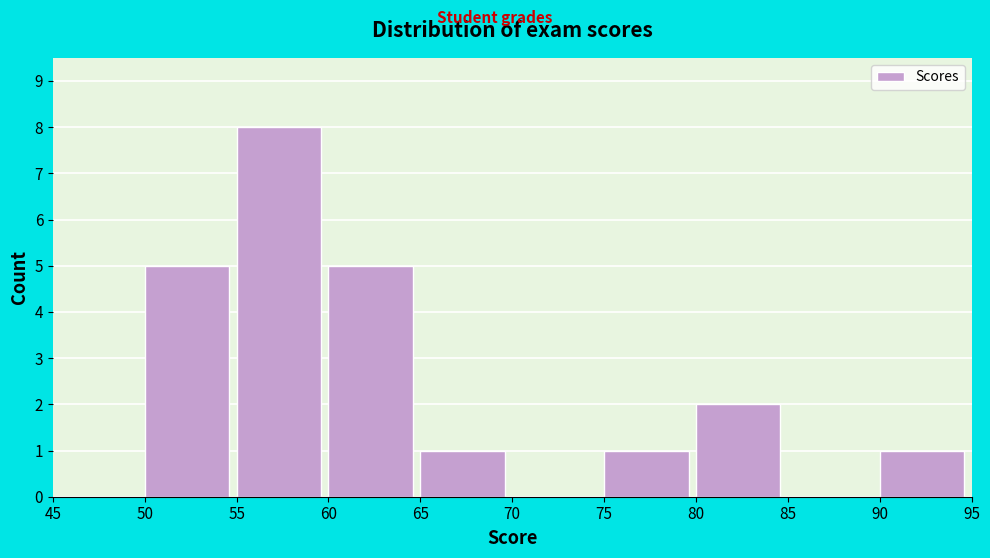

Which range on the x-axis has the tallest bar?

55 to 60